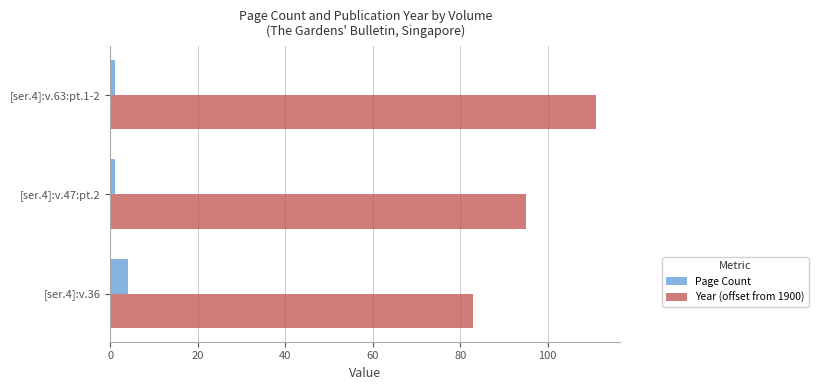

Is it true that Page Count equals 4 at [ser.4]:v.36?

True